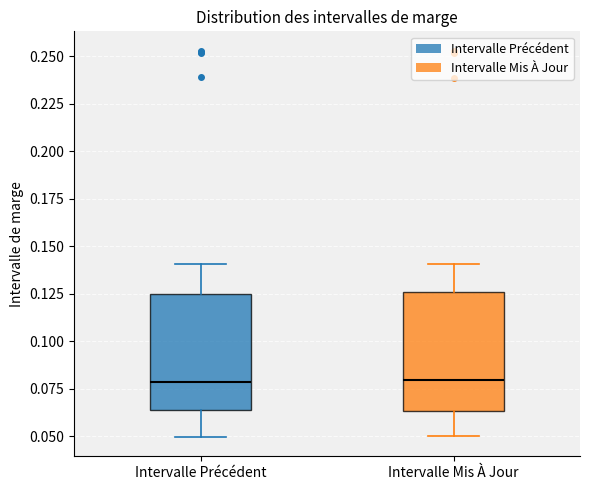

Where does the lower whisker of the box for Intervalle Précédent end on the y-axis? The values are not printed on the chart, so give them approximately, as read against the axis.

0.050